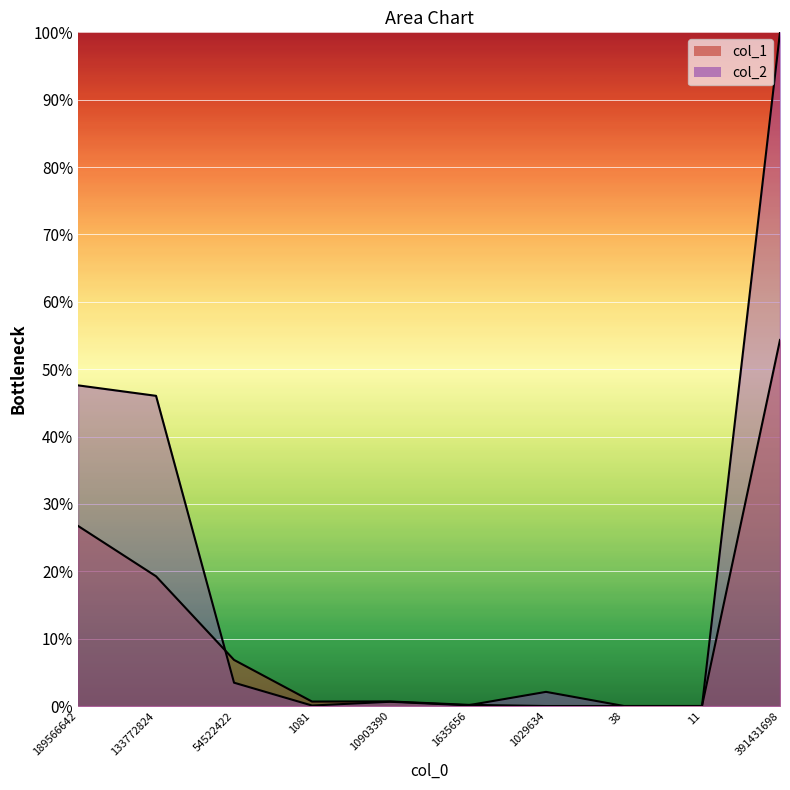

List the series in order of their peak value, lowest first.

col_1, col_2